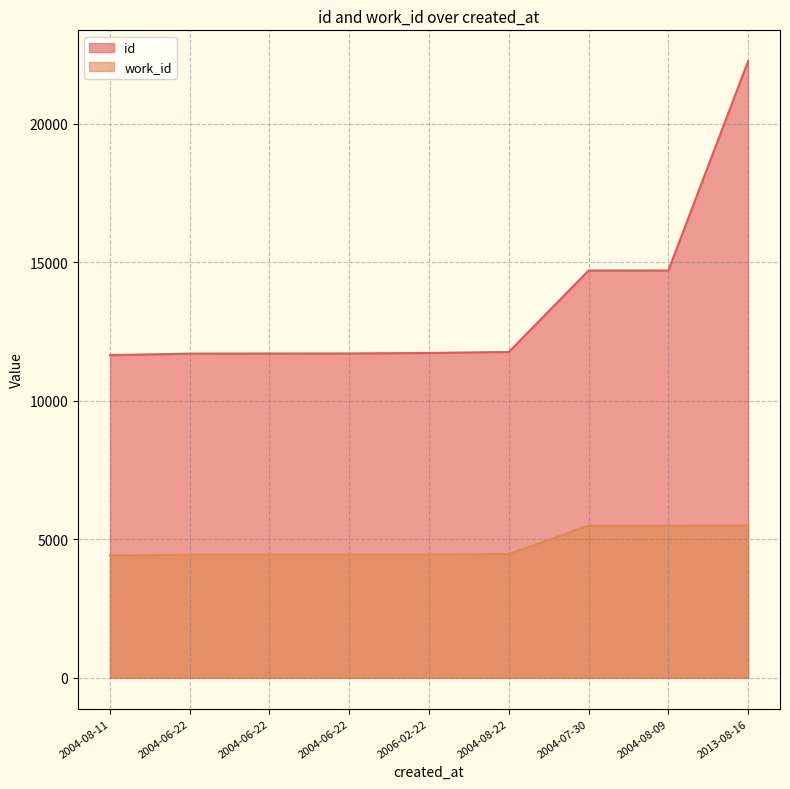

List the series in order of their peak value, lowest first.

work_id, id